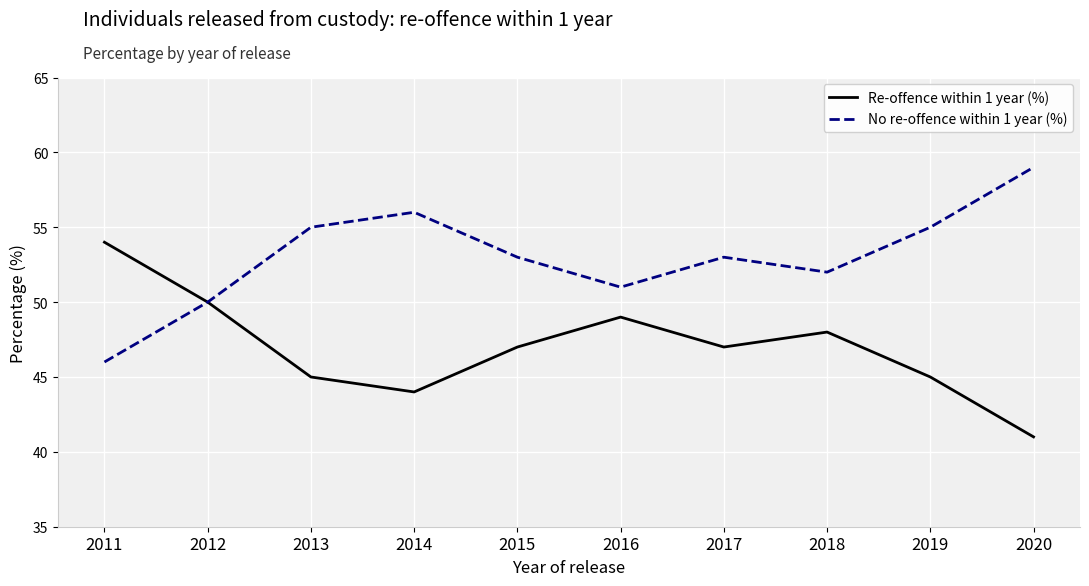

What is the total value across all series at 2019?

100